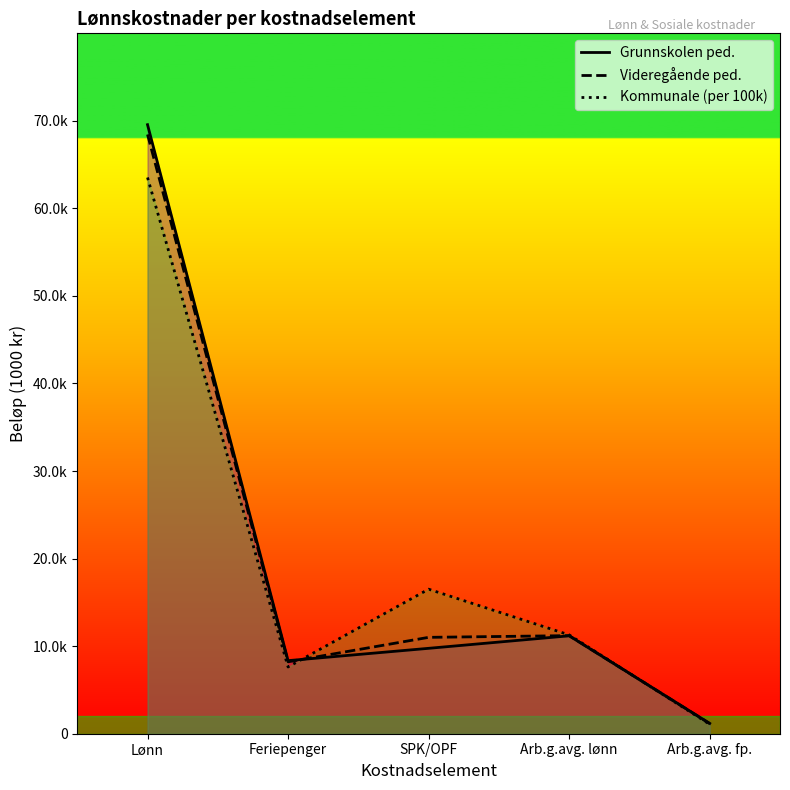

Rank the series by their maximum value, from lowest to highest.

Kommunale (per 100k), Videregående ped., Grunnskolen ped.